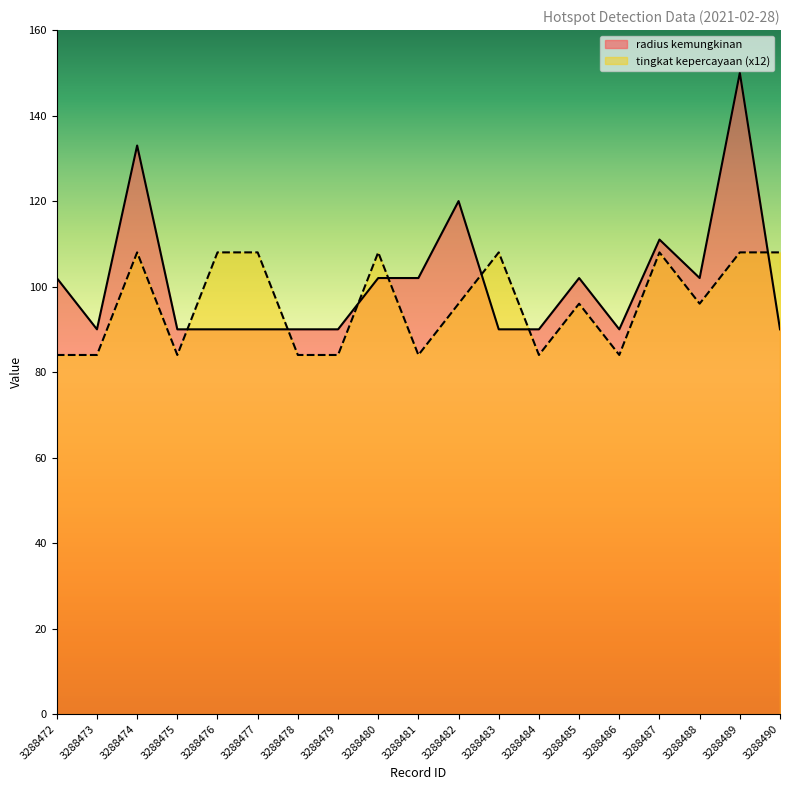

What is the sum of all tingkat kepercayaan values?

1824